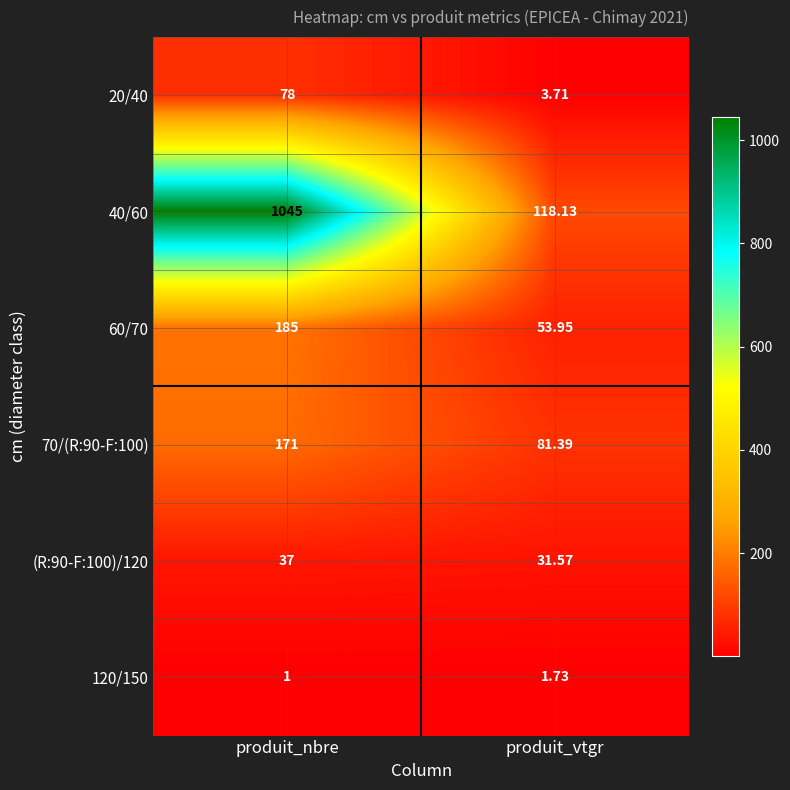

Is the value of 40/60 at produit_vtgr greater than the value of 120/150 at produit_nbre?

Yes